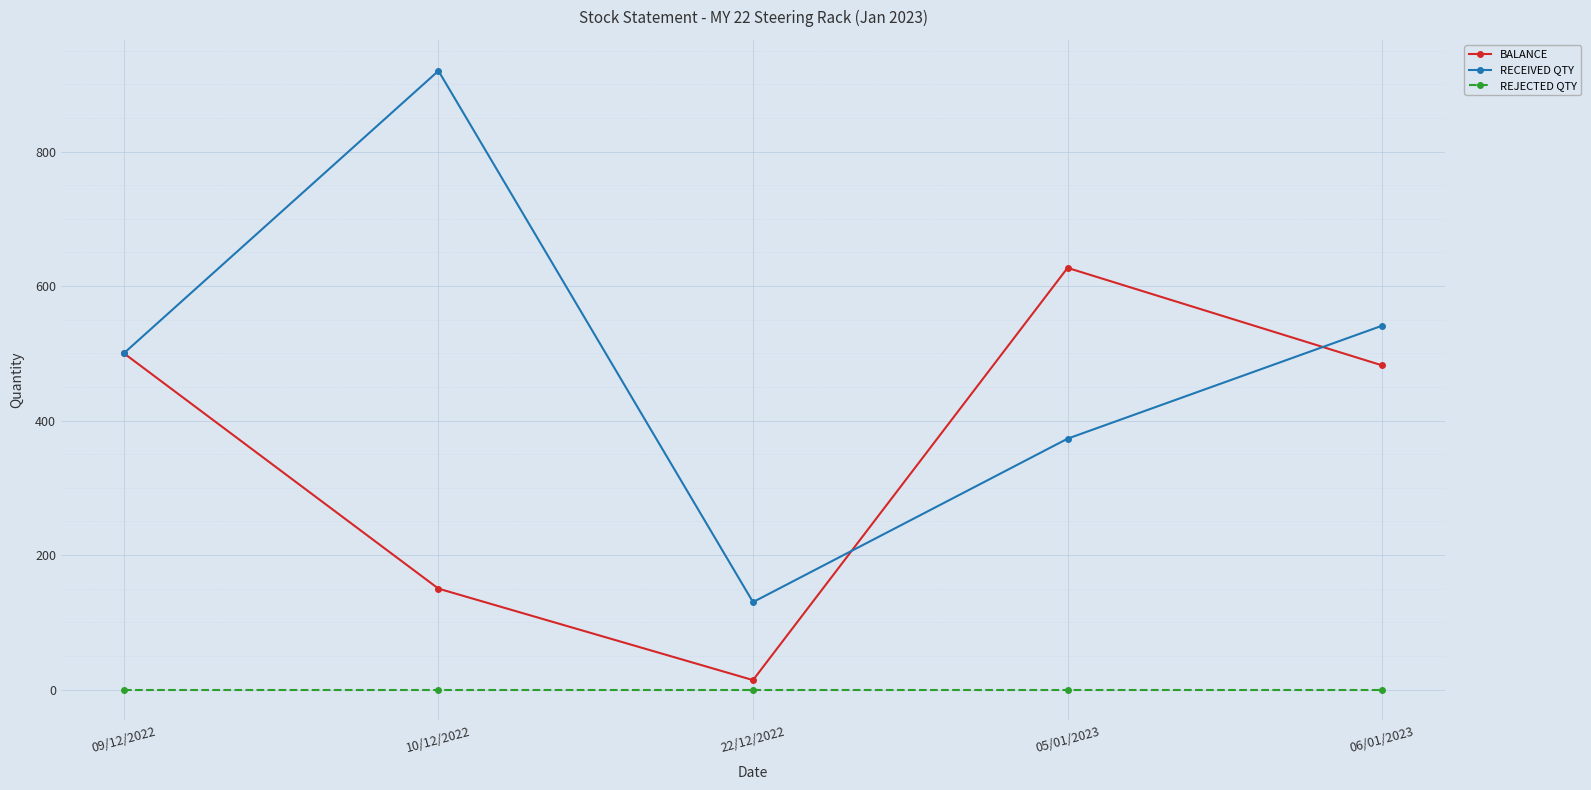

Reading right to left, what are all the values shown in this chart?

BALANCE: 482	627	14	150	500
RECEIVED QTY: 541	373	130	920	500
REJECTED QTY: 0	0	0	0	0